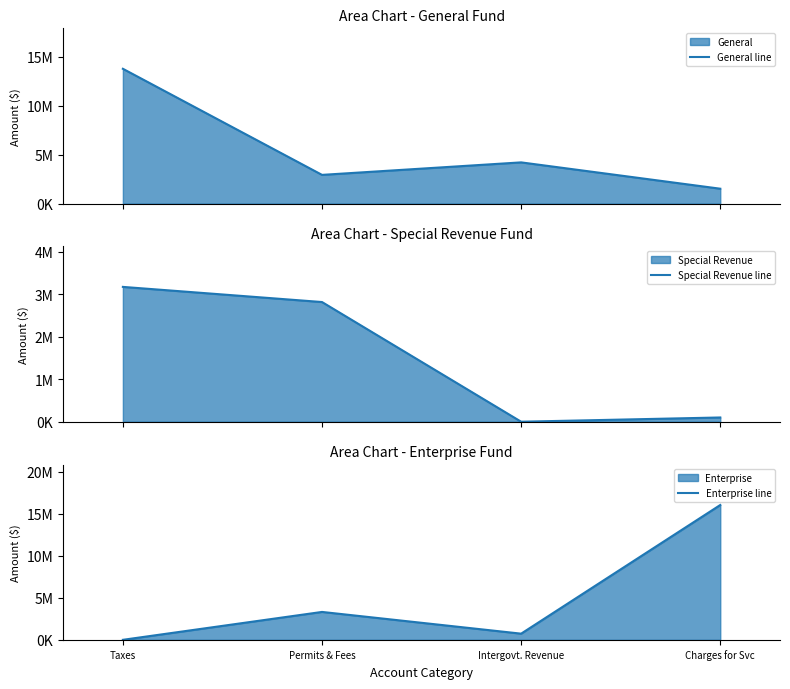

Where is the first local minimum for Enterprise line?

Intergovt. Revenue